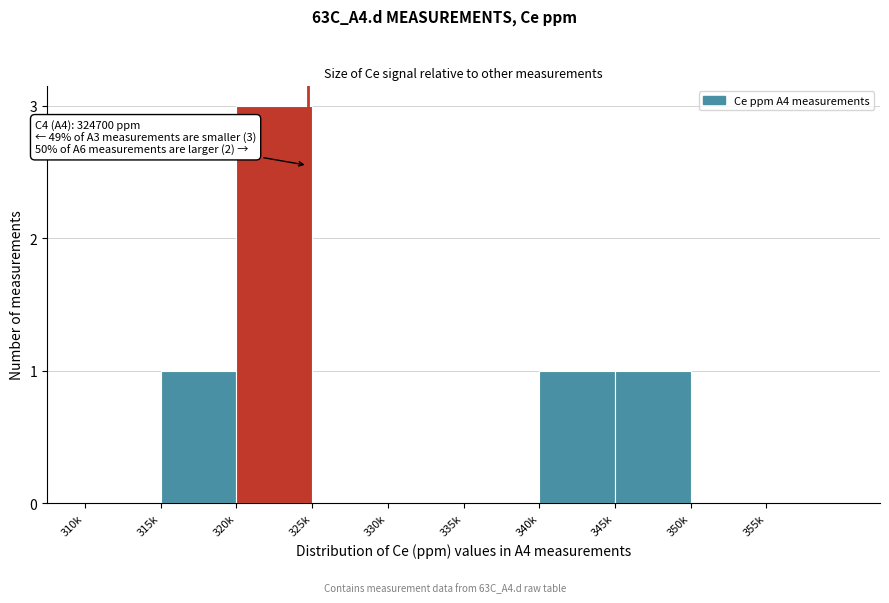

Reading left to right, list all the values displayed in this chart.

310k=0	315k=1	320k=3	325k=0	330k=0	335k=0	340k=1	345k=1	350k=0	355k=0